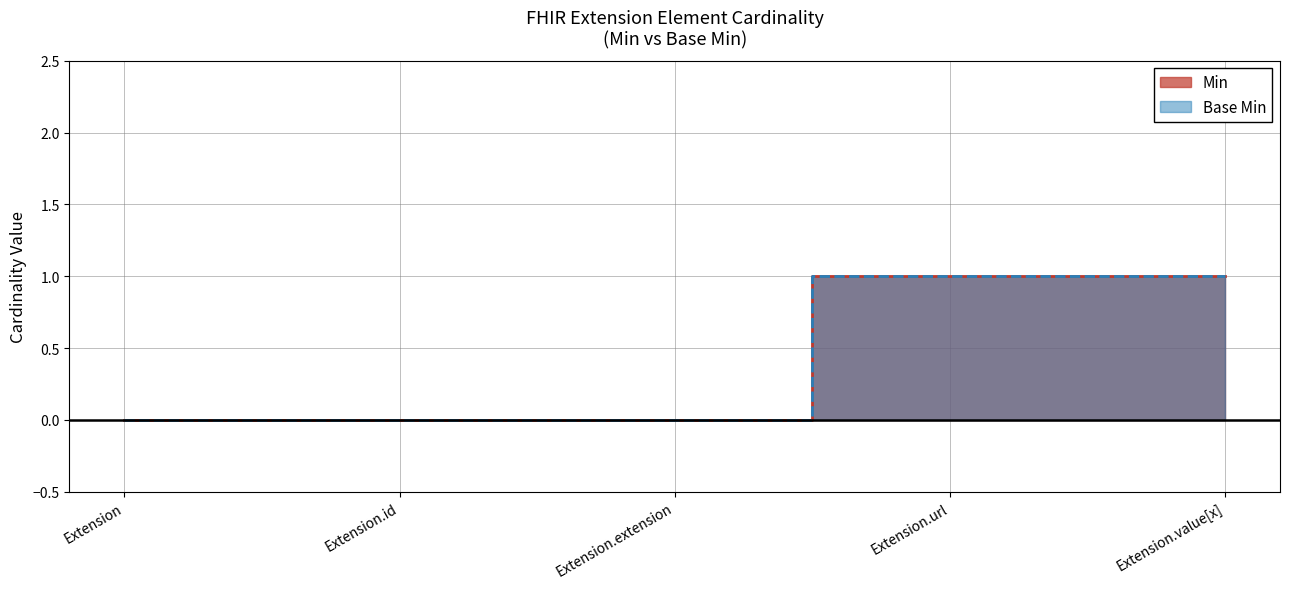

Reading left to right, transcribe all the data shown in this chart.

Min: 0	0	0	1	1
Base Min: 0	0	0	1	1